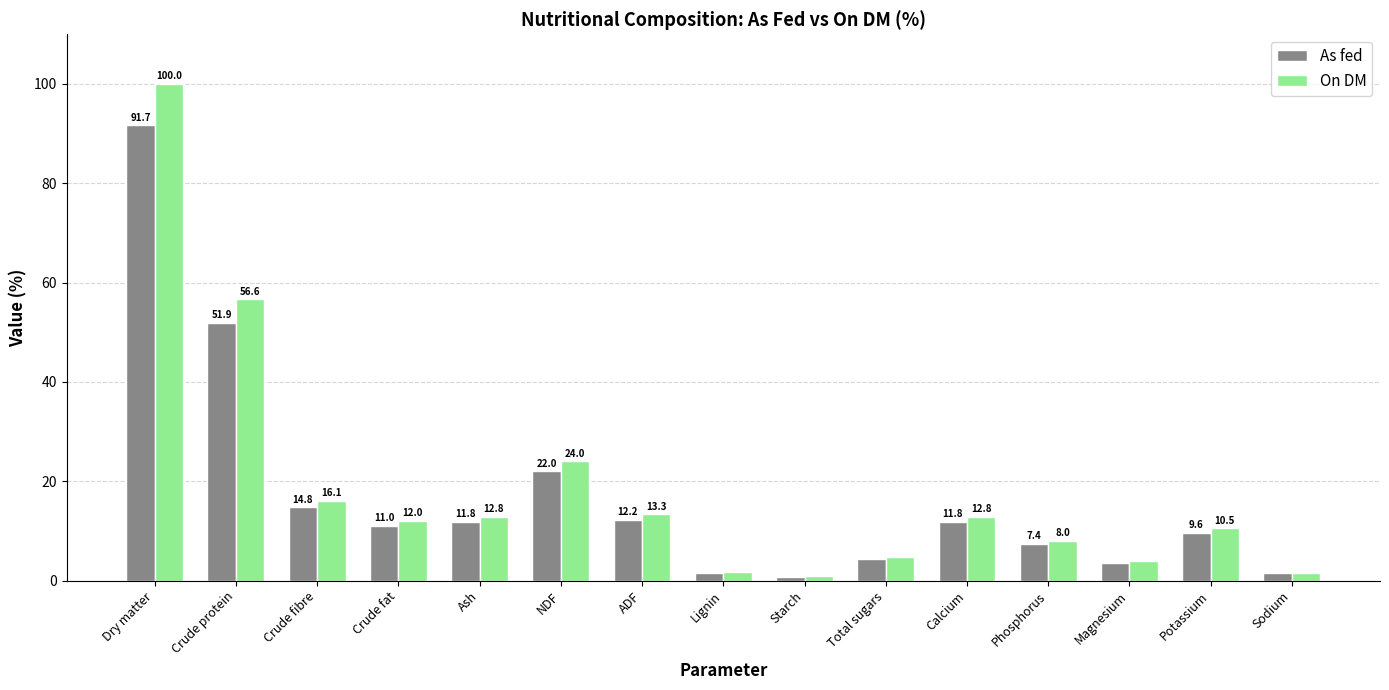

How many bars are there in each group?

2